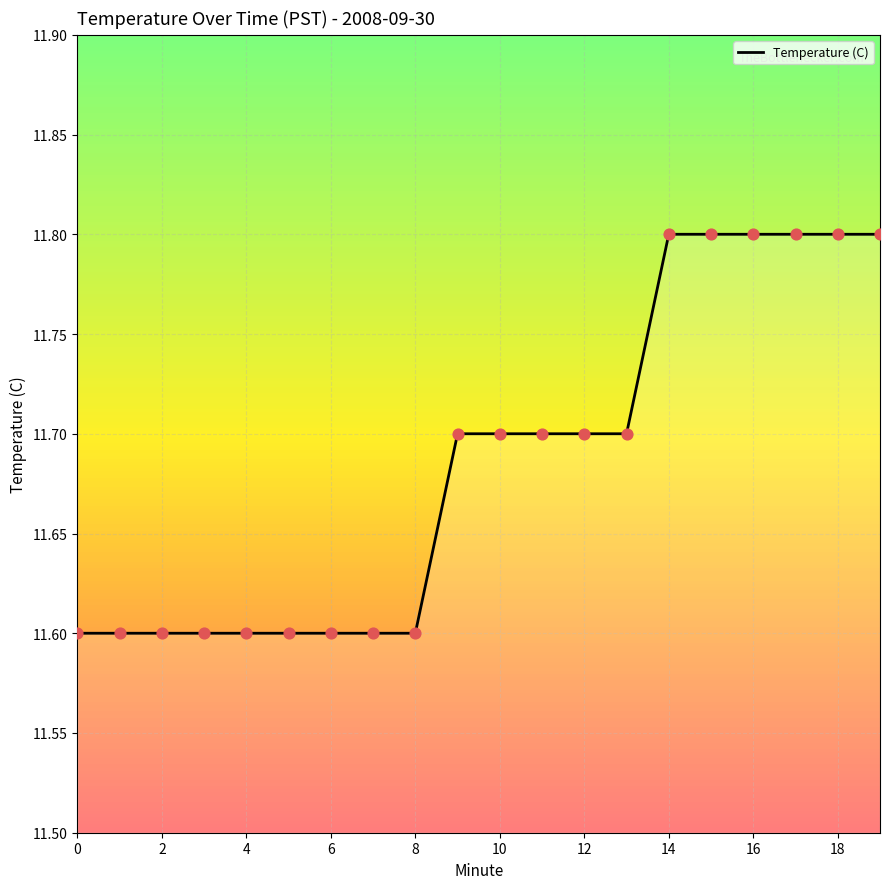

What is the greatest value displayed?

11.8